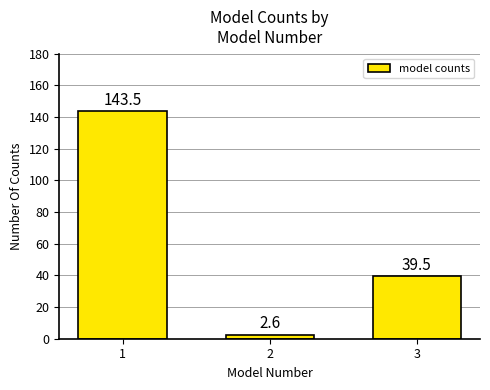

Reading left to right, what are all the values shown in this chart?

1=143.5	2=2.6	3=39.5